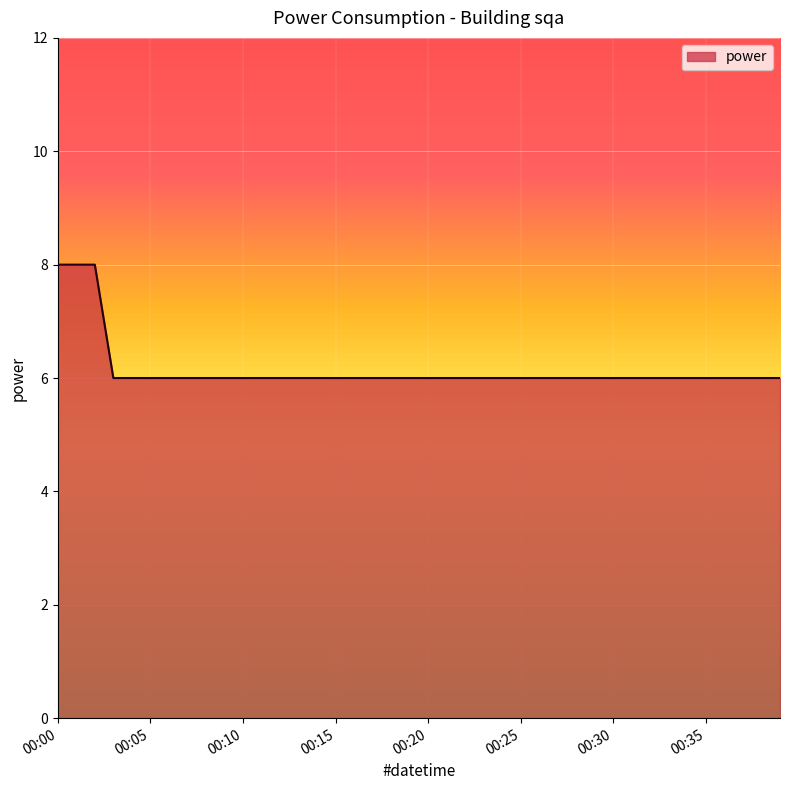

What is the maximum value shown in the chart?

8